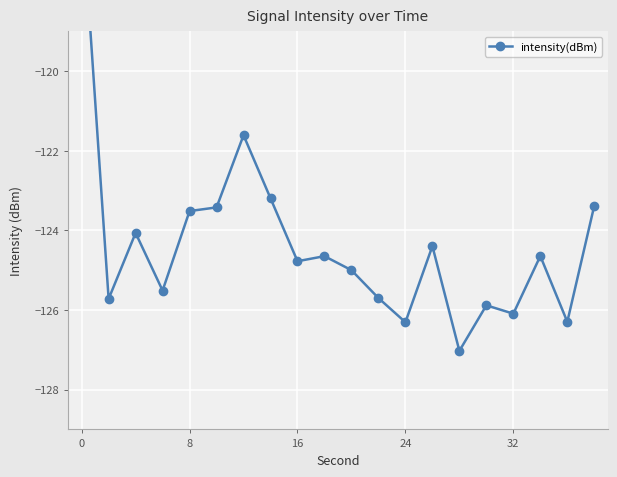

Is it true that the value at 5 is -123.4?

True